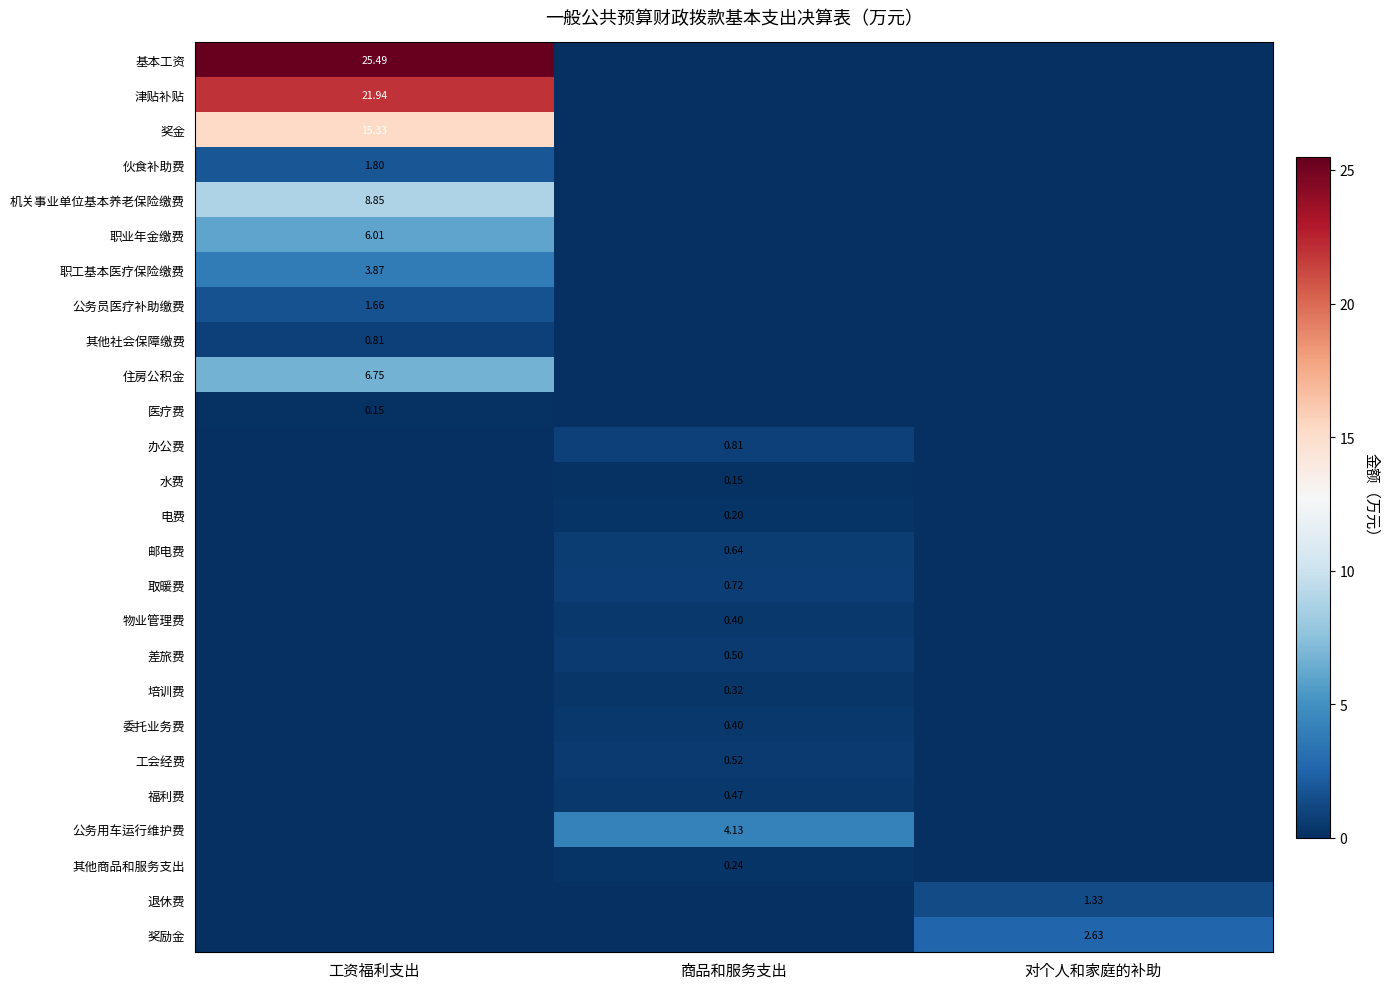

How many categories are shown in the chart?

3